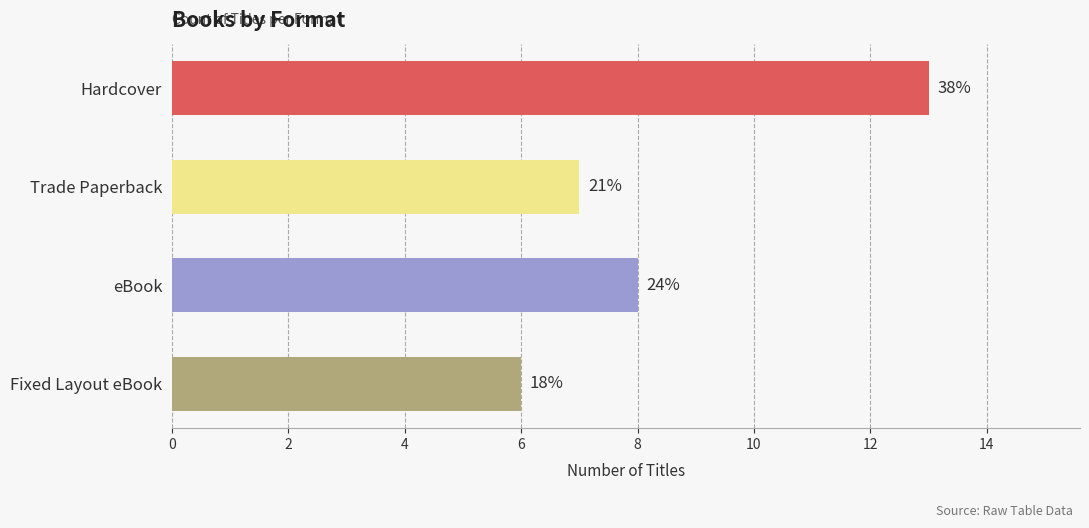

Does the chart contain any negative values?

No